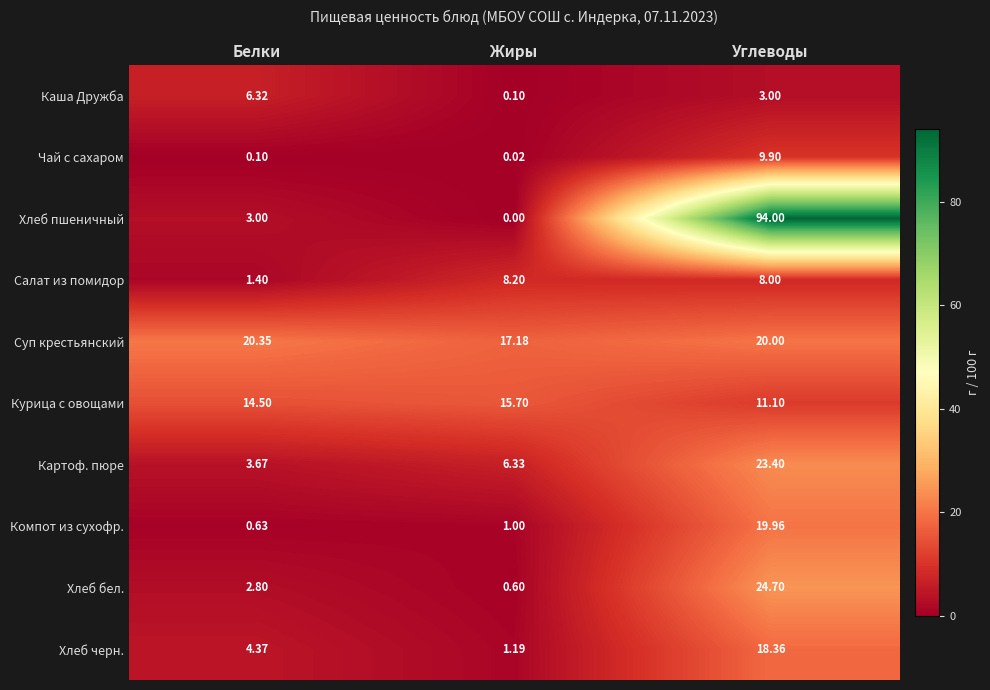

List the series in order of their peak value, highest first.

Хлеб пшеничный, Хлеб бел., Картоф. пюре, Суп крестьянский, Компот из сухофр., Хлеб черн., Курица с овощами, Чай с сахаром, Салат из помидор, Каша Дружба